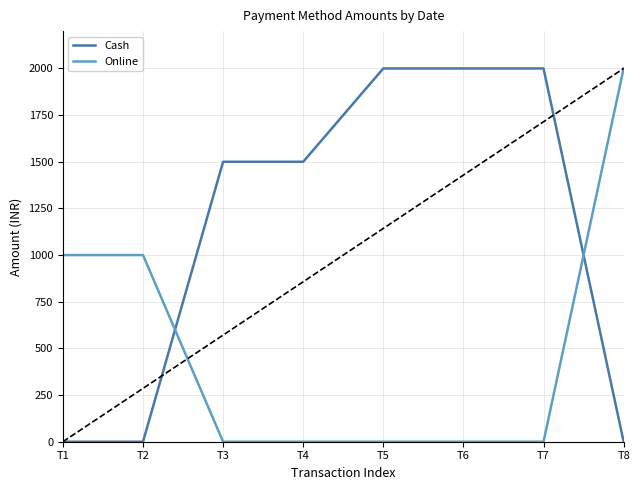

What is the maximum value for Online?

2000